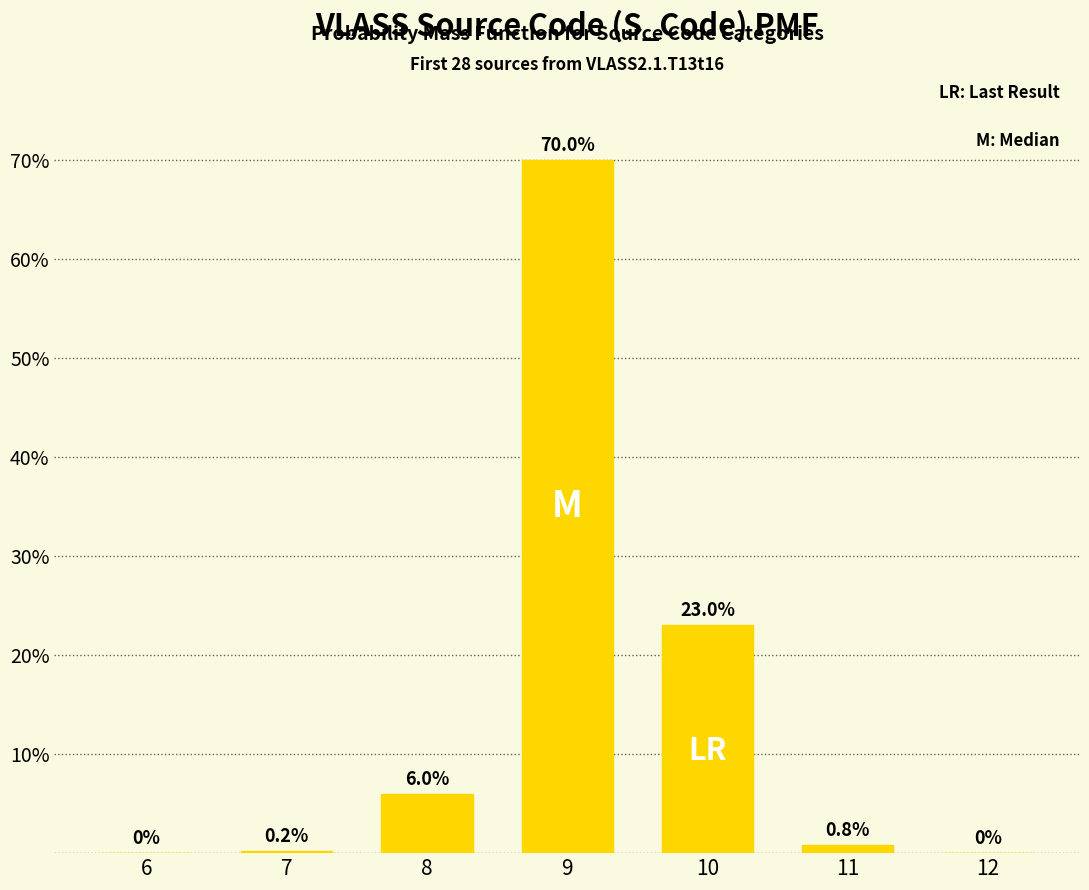

Reading left to right, list all the values displayed in this chart.

6=0.0	7=0.2	8=6.0	9=70.0	10=23.0	11=0.8	12=0.0